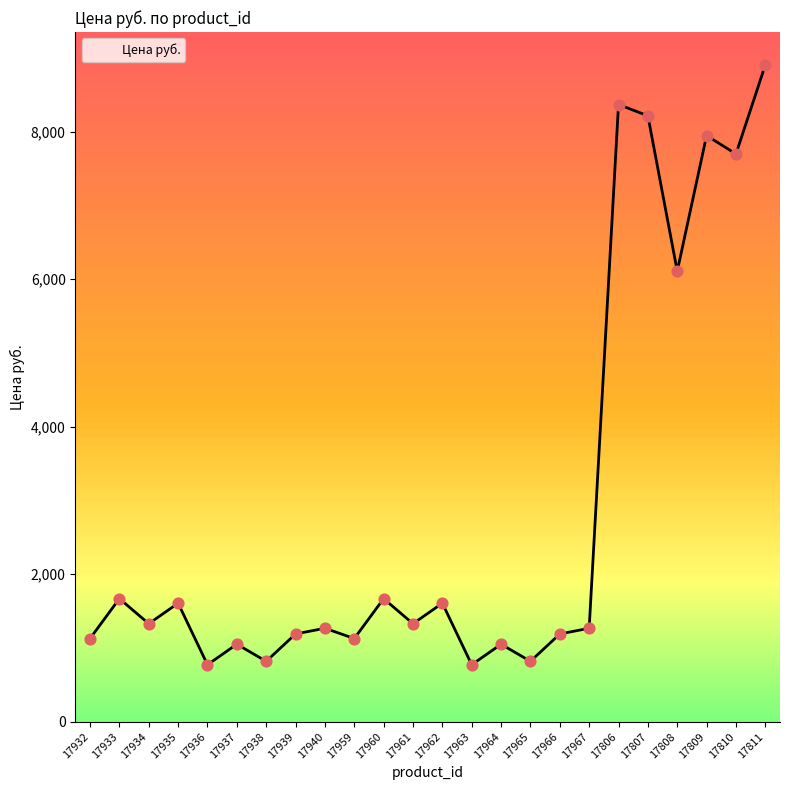

What is the change in value from 17934 to 17807?

+6884.3